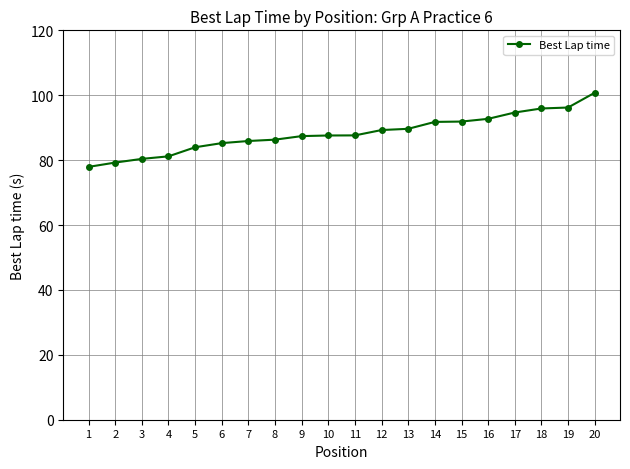

What is the average value?

88.3